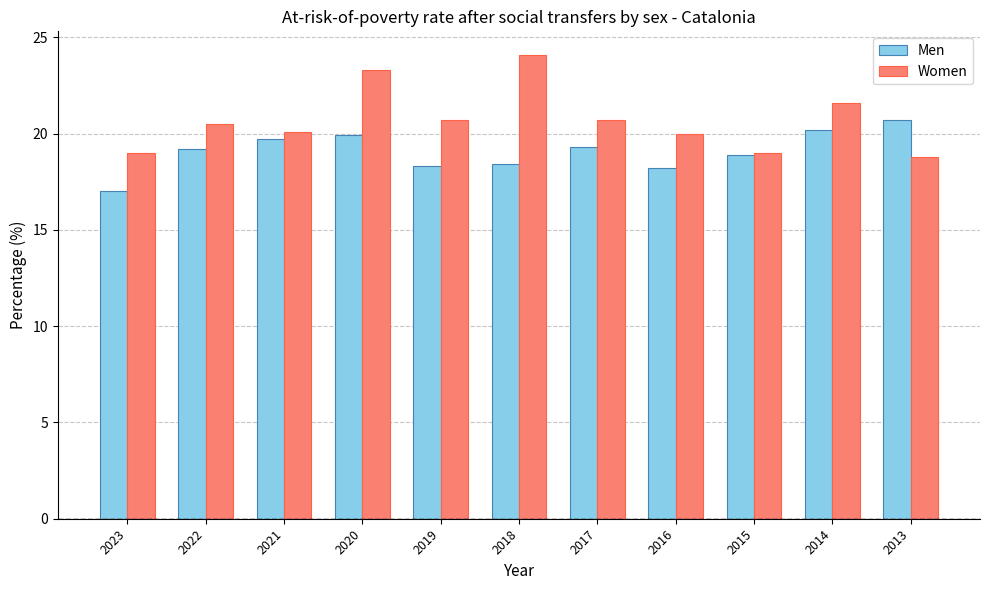

Between 2022 and 2020, which series saw the biggest shift?

Women